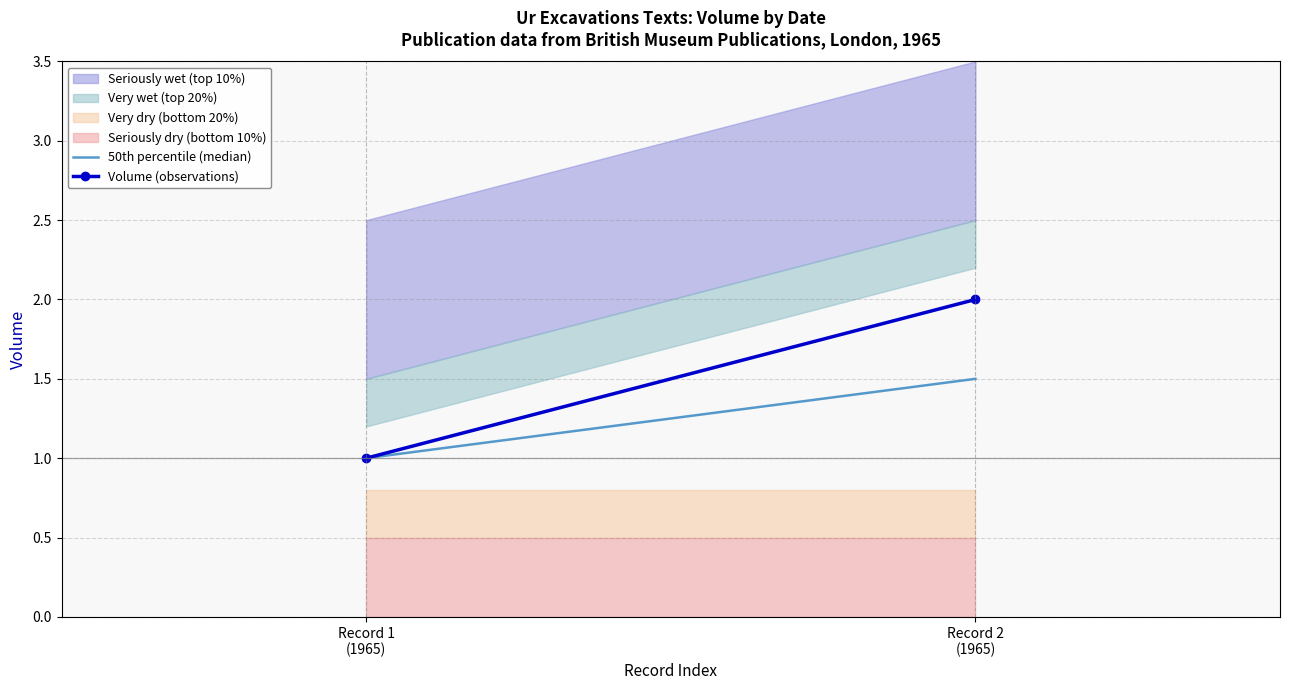

Which category has the highest value across all series?

Record 2
(1965)